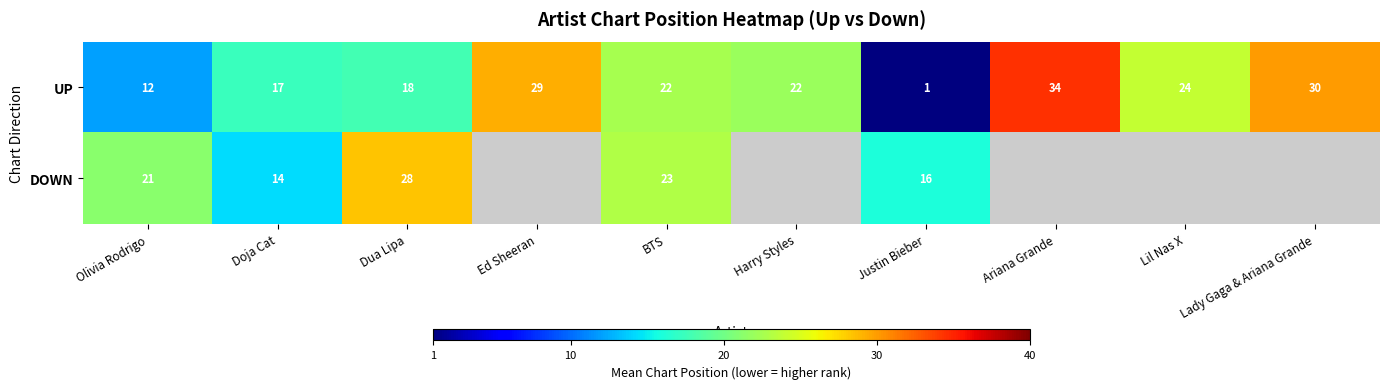

What is the sum of the DOWN values at Doja Cat and BTS?

37